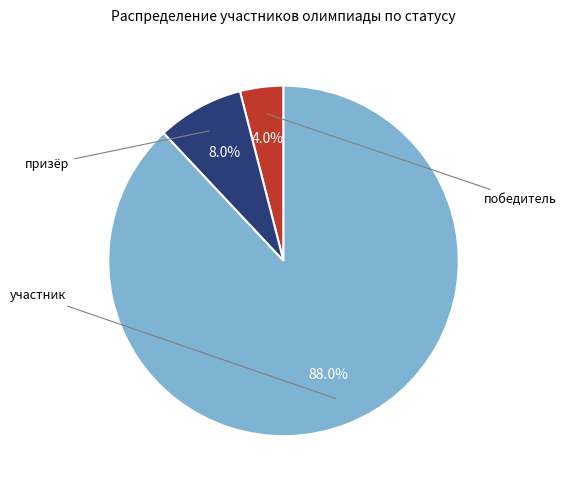

Is there a majority slice in this chart?

Yes